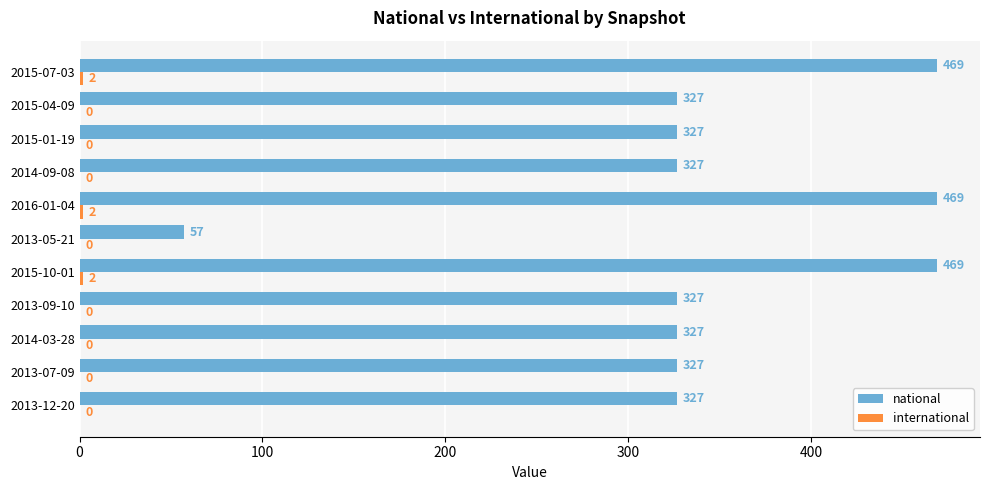

The value of national at 2013-05-21 is 14. True or false?

False